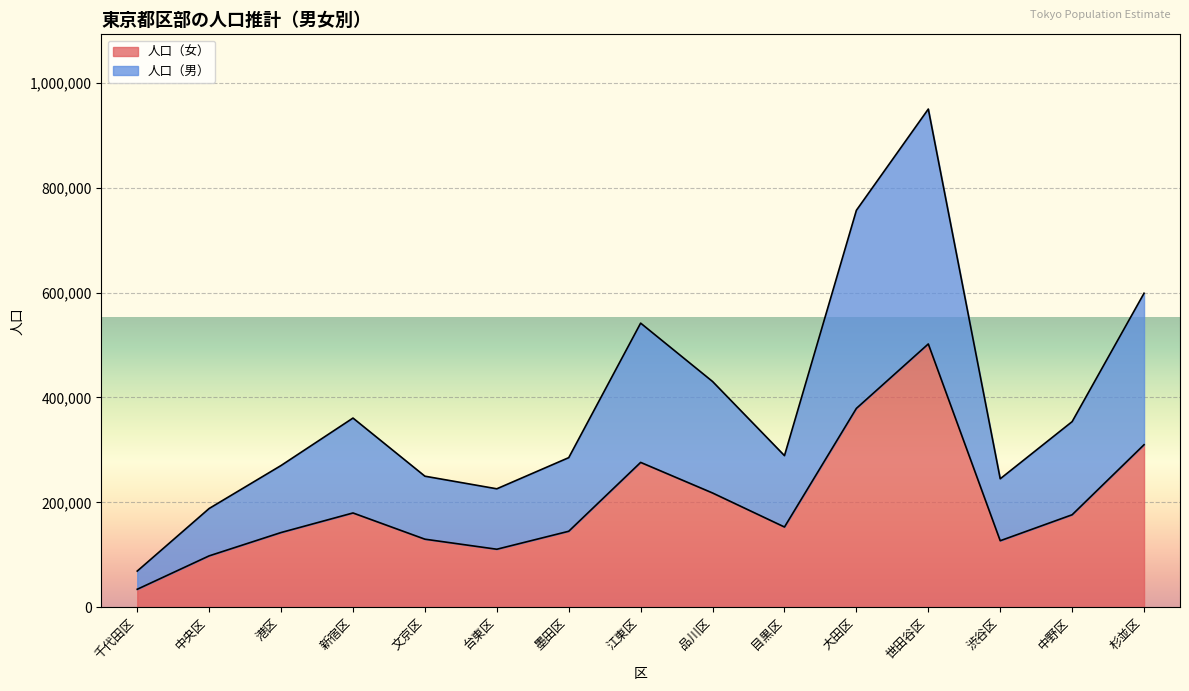

Rank the series by their maximum value, from highest to lowest.

人口（男）, 人口（女）